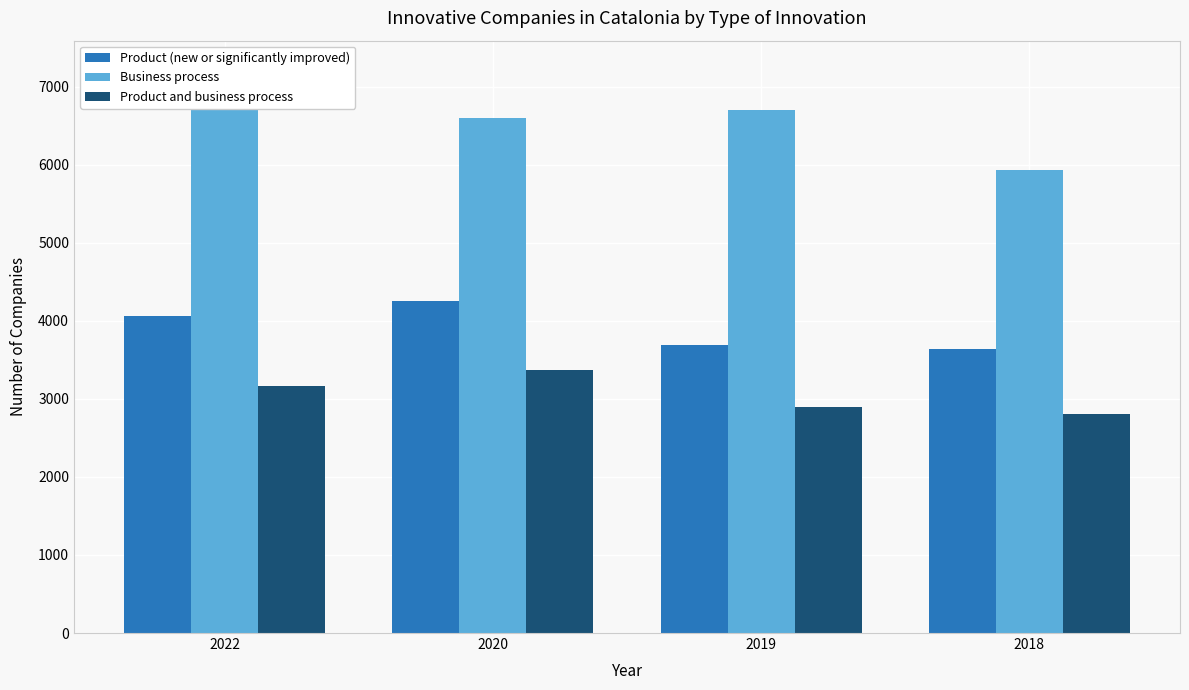

Rank the series at 2022 from lowest to highest value.

Product and business process, Product (new or significantly improved), Business process